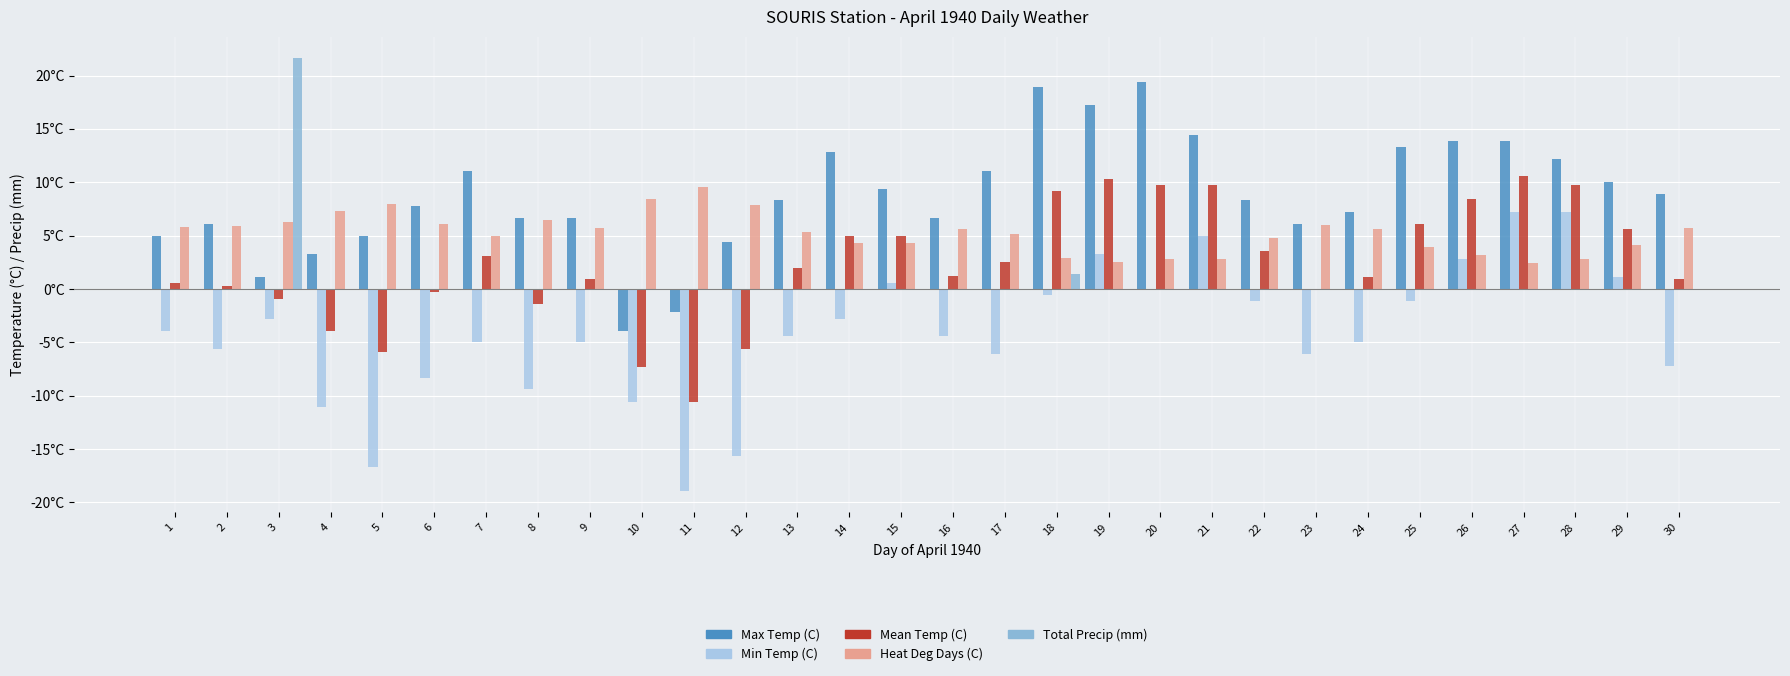

Reading left to right, list all the values displayed in this chart.

Max Temp (C): 1=5.0	2=6.1	3=1.1	4=3.3	5=5.0	6=7.8	7=11.1	8=6.7	9=6.7	10=-3.9	11=-2.2	12=4.4	13=8.3	14=12.8	15=9.4	16=6.7	17=11.1	18=18.9	19=17.2	20=19.4	21=14.4	22=8.3	23=6.1	24=7.2	25=13.3	26=13.9	27=13.9	28=12.2	29=10.0	30=8.9
Min Temp (C): 1=-3.9	2=-5.6	3=-2.8	4=-11.1	5=-16.7	6=-8.3	7=-5.0	8=-9.4	9=-5.0	10=-10.6	11=-18.9	12=-15.6	13=-4.4	14=-2.8	15=0.6	16=-4.4	17=-6.1	18=-0.6	19=3.3	20=0.0	21=5.0	22=-1.1	23=-6.1	24=-5.0	25=-1.1	26=2.8	27=7.2	28=7.2	29=1.1	30=-7.2
Mean Temp (C): 1=0.6	2=0.3	3=-0.9	4=-3.9	5=-5.9	6=-0.3	7=3.1	8=-1.4	9=0.9	10=-7.3	11=-10.6	12=-5.6	13=2.0	14=5.0	15=5.0	16=1.2	17=2.5	18=9.2	19=10.3	20=9.7	21=9.7	22=3.6	23=0.0	24=1.1	25=6.1	26=8.4	27=10.6	28=9.7	29=5.6	30=0.9
Heat Deg Days (C): 1=5.8	2=5.9	3=6.3	4=7.3	5=8.0	6=6.1	7=5.0	8=6.5	9=5.7	10=8.4	11=9.5	12=7.9	13=5.3	14=4.3	15=4.3	16=5.6	17=5.2	18=2.9	19=2.6	20=2.8	21=2.8	22=4.8	23=6.0	24=5.6	25=4.0	26=3.2	27=2.5	28=2.8	29=4.1	30=5.7
Total Precip (mm): 1=0.0	2=0.0	3=21.6	4=0.0	5=0.0	6=0.0	7=0.0	8=0.0	9=0.0	10=0.0	11=0.0	12=0.0	13=0.0	14=0.0	15=0.0	16=0.0	17=0.0	18=1.4	19=0.0	20=0.0	21=0.0	22=0.0	23=0.0	24=0.0	25=0.0	26=0.0	27=0.0	28=0.0	29=0.0	30=0.0